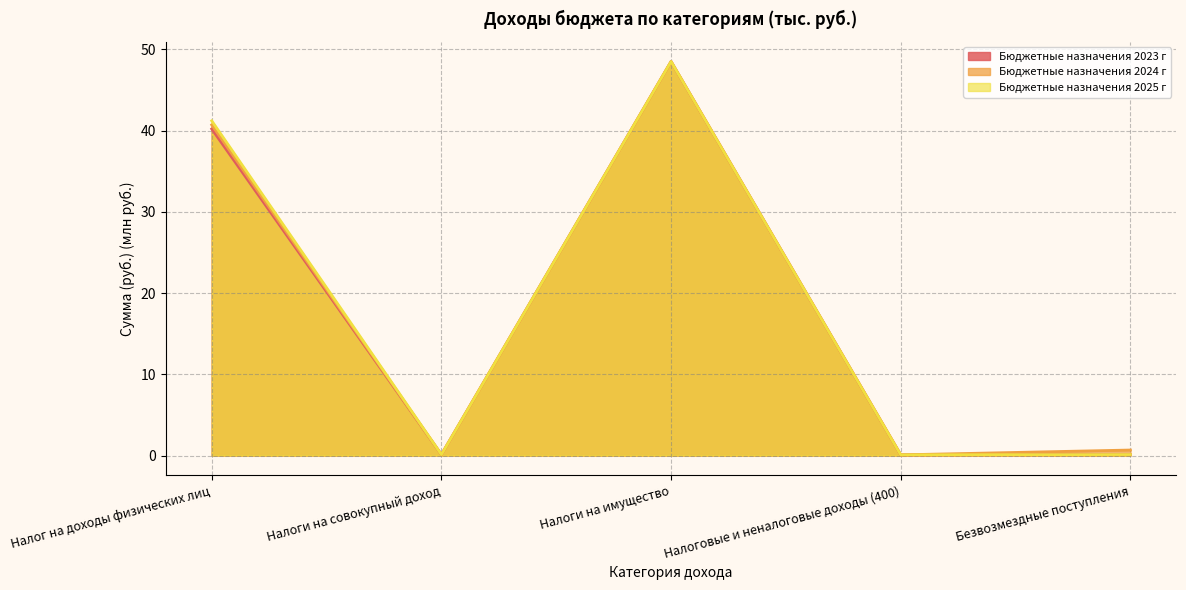

True or false: Бюджетные назначения 2023 г and Бюджетные назначения 2024 г intersect in this chart.

False